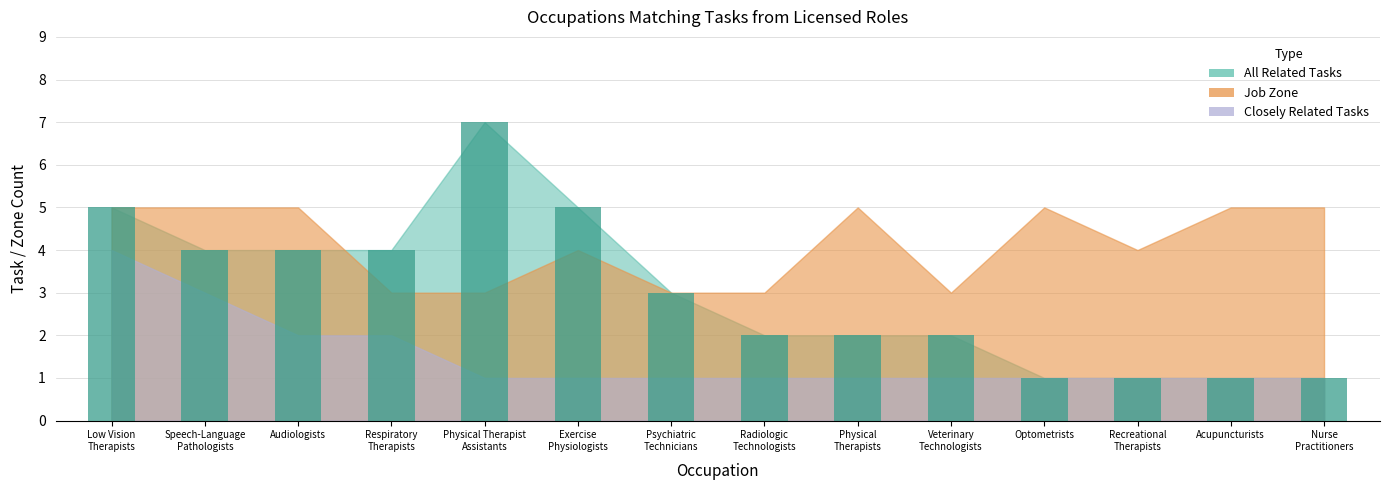

The chart shows a value of 7 at Audiologists. True or false?

False